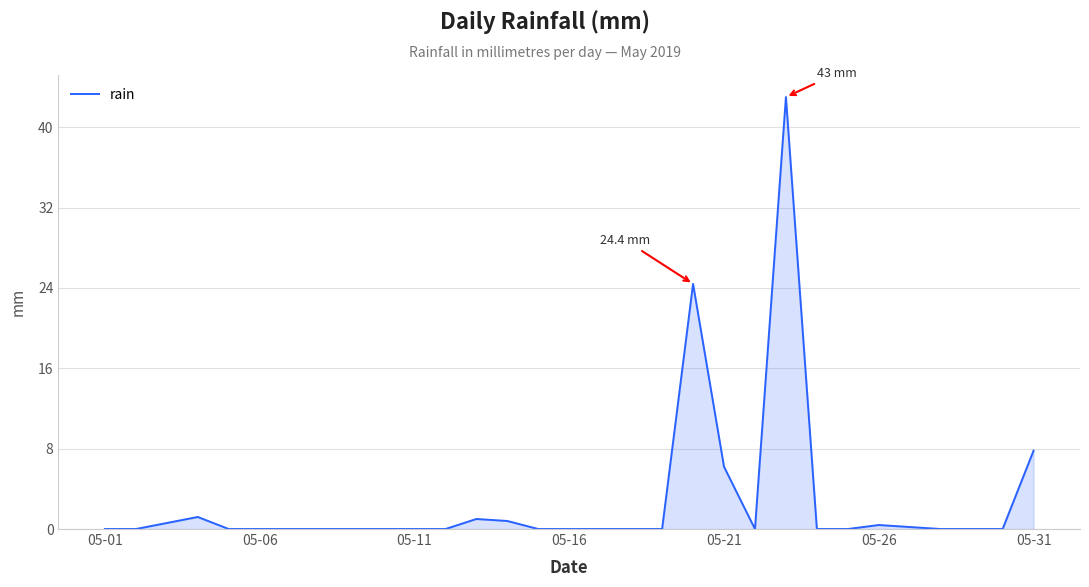

What is the greatest value displayed?

43.0